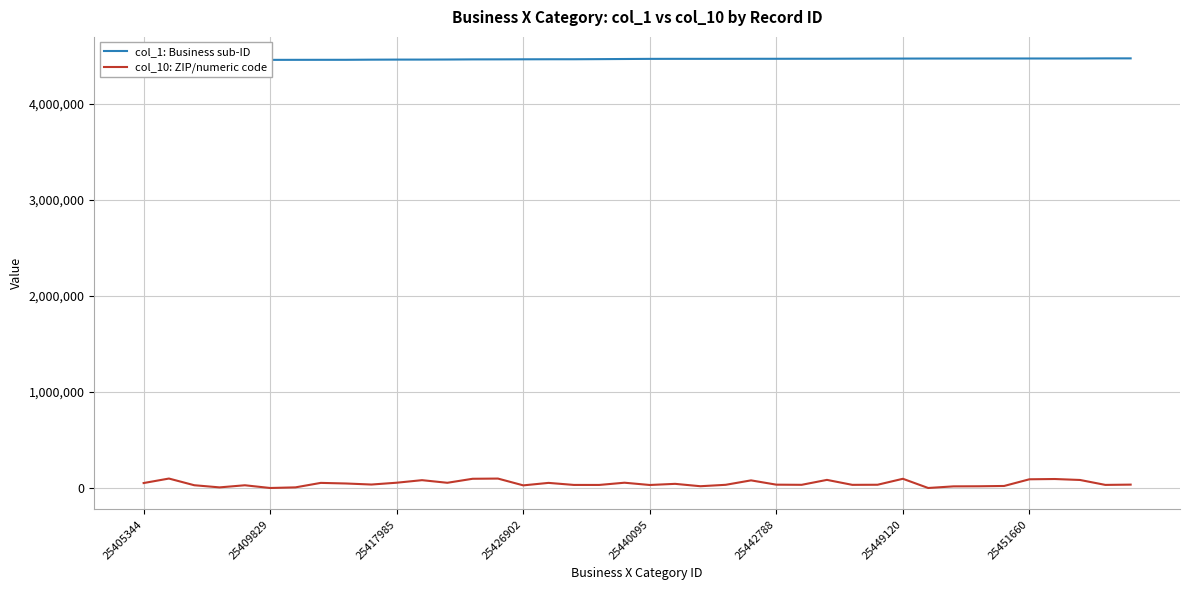

At 29, list the series in order from smallest to largest.

col_10: ZIP/numeric code, col_1: Business sub-ID